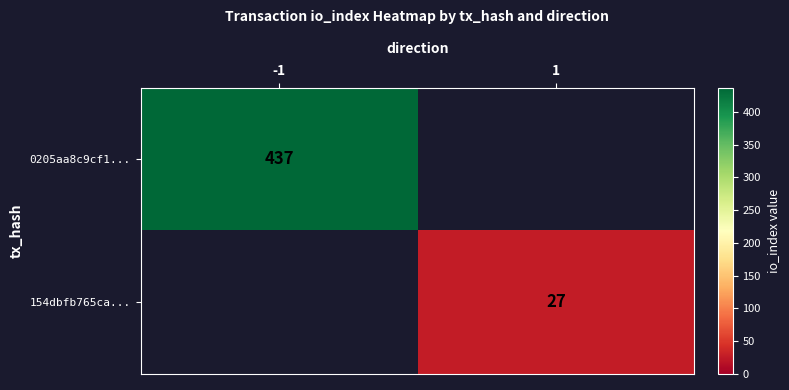

Is it true that 0205aa8c9cf1... equals 636 at -1?

False